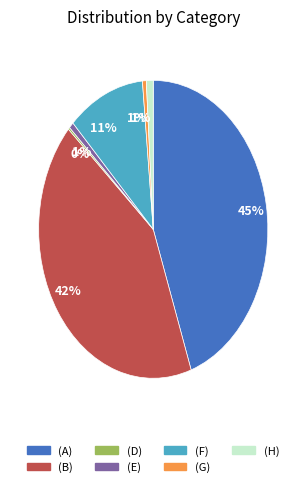

Is there a majority slice in this chart?

No